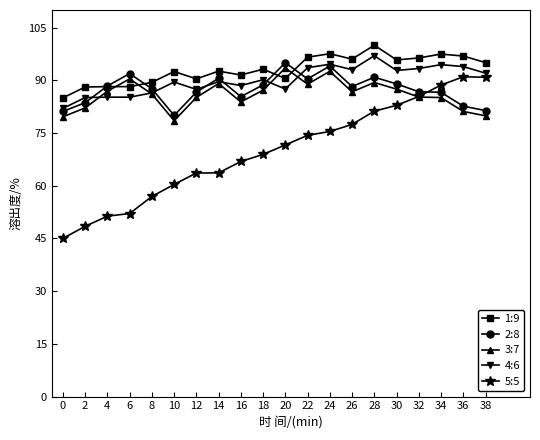

What is the minimum value shown in the chart?

45.0